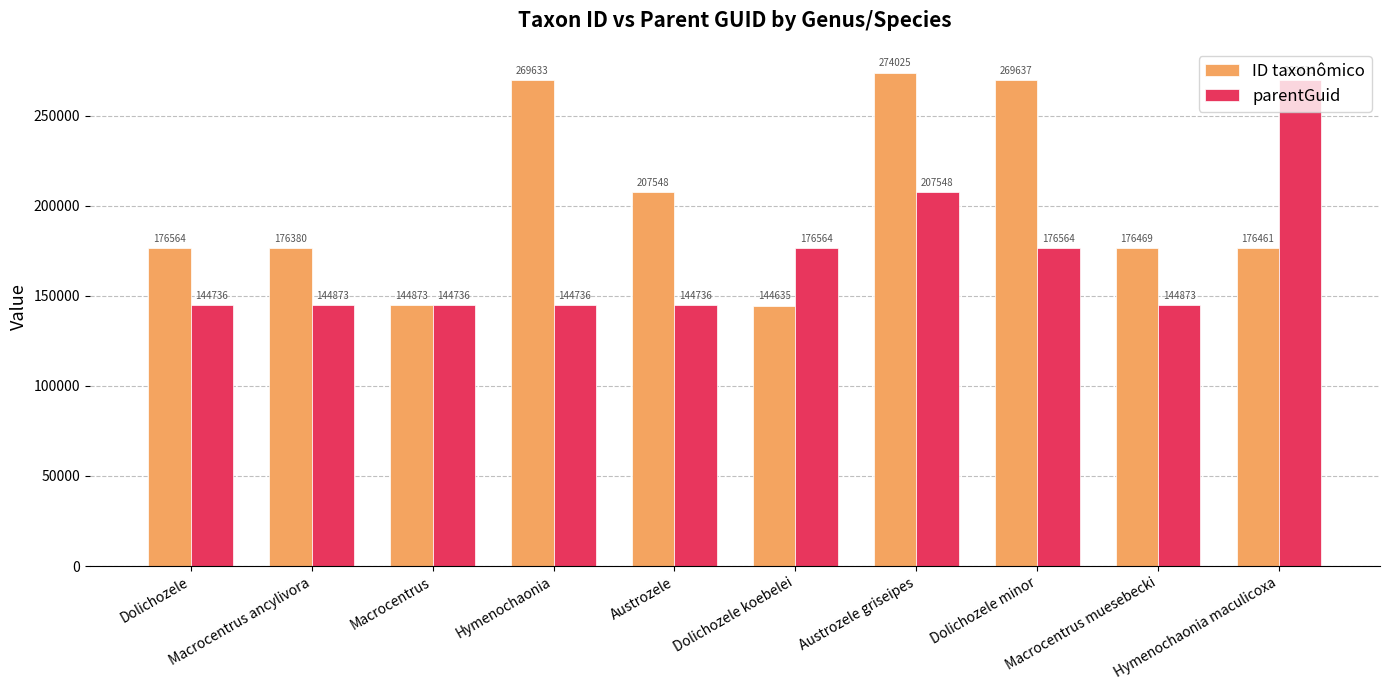

What is the maximum value shown in the chart?

274025